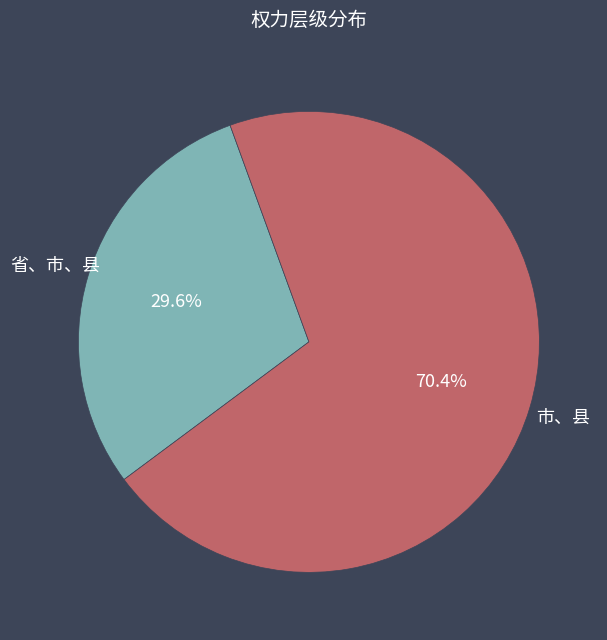

How many segments does this pie chart have?

2